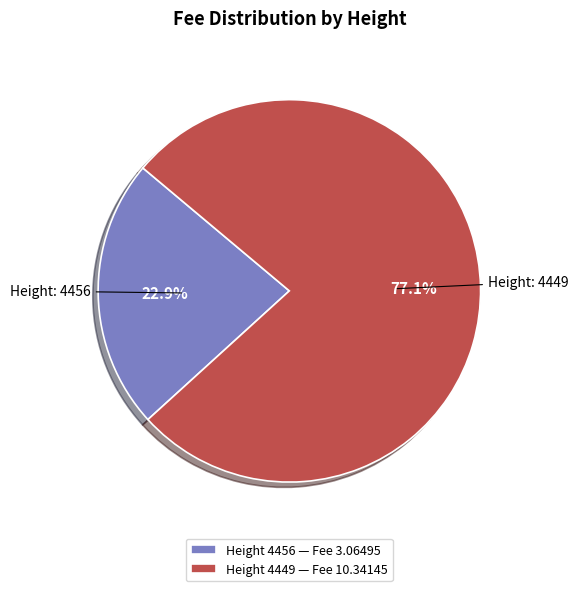

How many segments does this pie chart have?

2